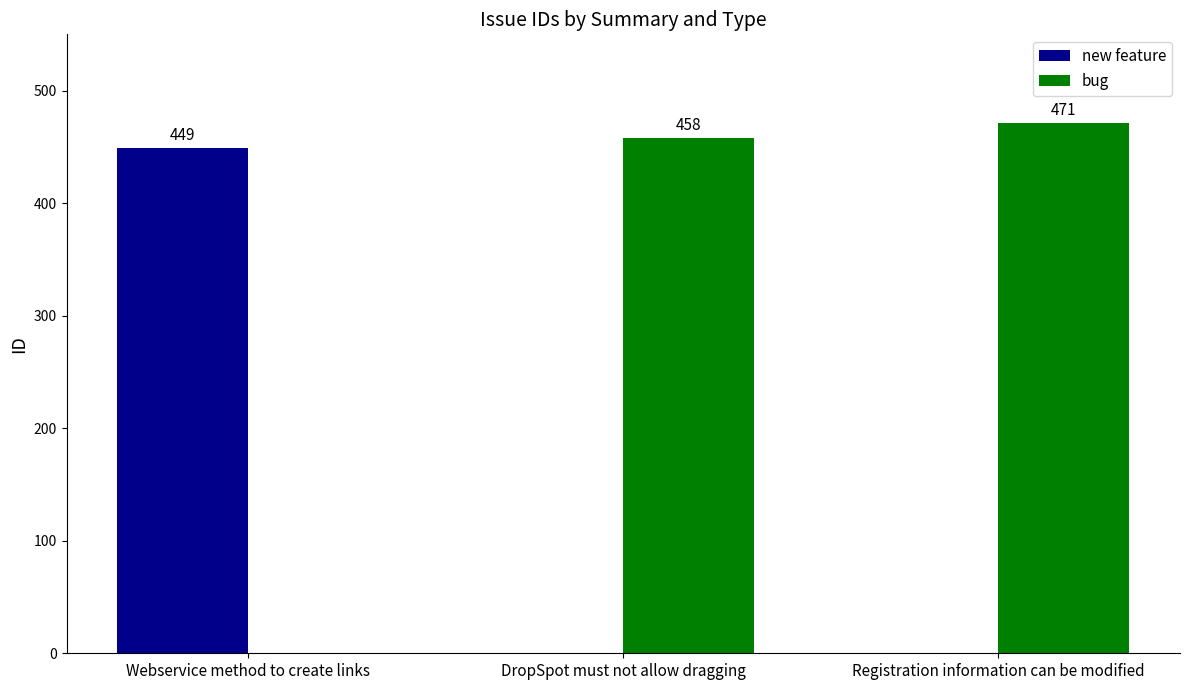

The value of bug at Webservice method to create links is -205. True or false?

False